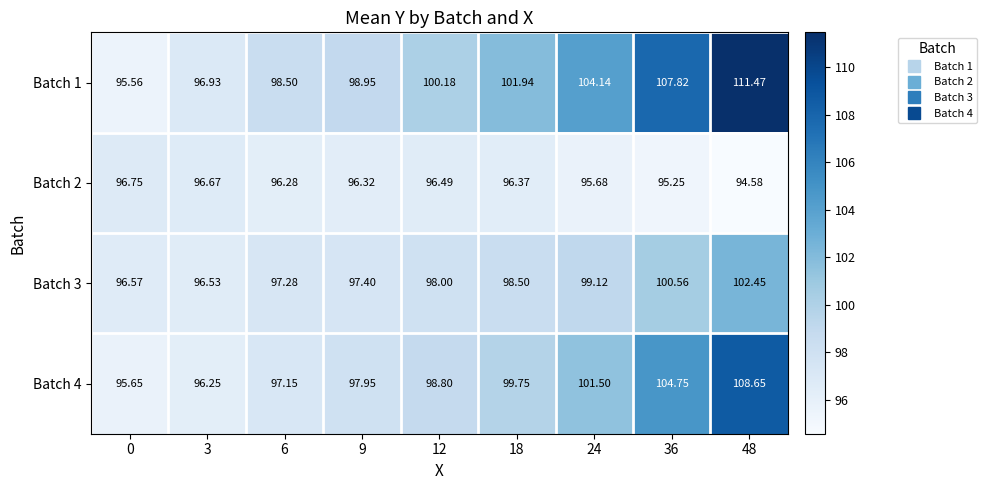

At 9, list the series in order from smallest to largest.

Batch 2, Batch 3, Batch 4, Batch 1